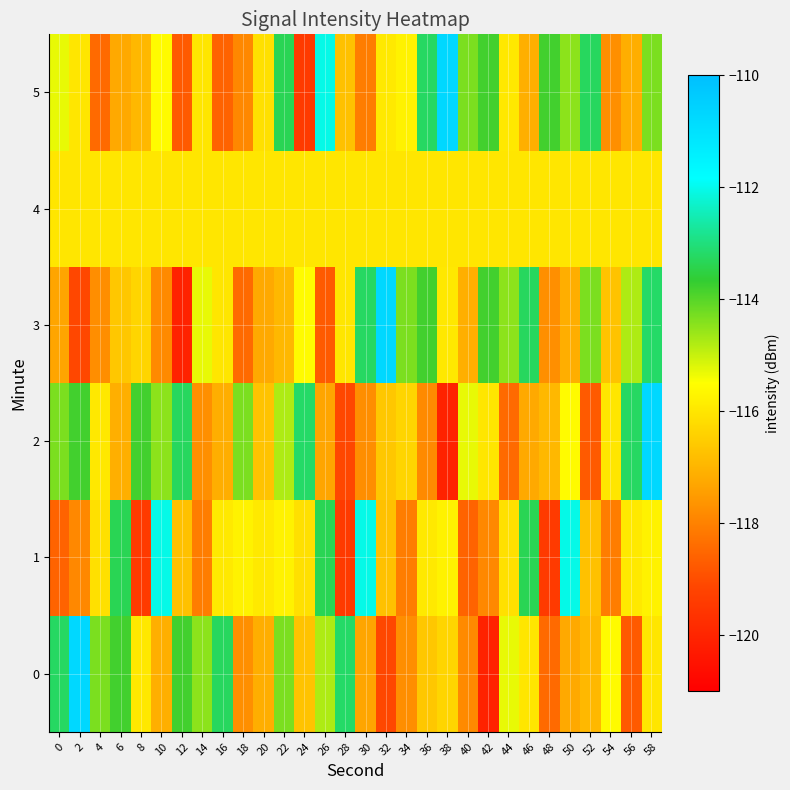

Reading left to right, what are all the values shown in this chart?

0: 0=-113.2	2=-110.7	4=-114.3	6=-113.8	8=-116.0	10=-117.1	12=-113.8	14=-114.5	16=-113.3	18=-117.7	20=-117.2	22=-114.3	24=-116.7	26=-114.8	28=-113.2	30=-117.3	32=-119.1	34=-117.8	36=-116.6	38=-116.4	40=-117.8	42=-120.1	44=-115.3	46=-116.0	48=-118.5	50=-117.2	52=-116.9	54=-115.6	56=-118.8	58=-116.0
1: 0=-118.6	2=-117.9	4=-116.1	6=-113.4	8=-119.4	10=-112.1	12=-116.8	14=-118.1	16=-115.9	18=-115.7	20=-115.9	22=-115.7	24=-116.1	26=-113.4	28=-119.4	30=-112.1	32=-116.8	34=-118.1	36=-115.9	38=-115.7	40=-118.6	42=-117.9	44=-116.1	46=-113.4	48=-119.4	50=-112.1	52=-116.8	54=-118.1	56=-115.9	58=-115.7
2: 0=-114.3	2=-113.8	4=-116.0	6=-117.1	8=-113.8	10=-114.5	12=-113.3	14=-117.7	16=-117.2	18=-114.3	20=-116.7	22=-114.8	24=-113.2	26=-117.3	28=-119.1	30=-117.8	32=-116.6	34=-116.4	36=-117.8	38=-120.1	40=-115.3	42=-116.0	44=-118.5	46=-117.2	48=-116.9	50=-115.6	52=-118.8	54=-116.0	56=-113.2	58=-110.7
3: 0=-117.3	2=-119.1	4=-117.8	6=-116.6	8=-116.4	10=-117.8	12=-120.1	14=-115.3	16=-116.0	18=-118.5	20=-117.2	22=-116.9	24=-115.6	26=-118.8	28=-116.0	30=-113.2	32=-110.7	34=-114.3	36=-113.8	38=-116.0	40=-117.1	42=-113.8	44=-114.5	46=-113.3	48=-117.7	50=-117.2	52=-114.3	54=-116.7	56=-114.8	58=-113.2
4: 0=-116.0	2=-116.0	4=-116.0	6=-116.0	8=-116.0	10=-116.0	12=-116.0	14=-116.0	16=-116.0	18=-116.0	20=-116.0	22=-116.0	24=-116.0	26=-116.0	28=-116.0	30=-116.0	32=-116.0	34=-116.0	36=-116.0	38=-116.0	40=-116.0	42=-116.0	44=-116.0	46=-116.0	48=-116.0	50=-116.0	52=-116.0	54=-116.0	56=-116.0	58=-116.0
5: 0=-115.3	2=-116.0	4=-118.5	6=-117.2	8=-116.9	10=-115.6	12=-118.8	14=-116.0	16=-118.6	18=-117.9	20=-116.1	22=-113.4	24=-119.4	26=-112.1	28=-116.8	30=-118.1	32=-115.9	34=-115.7	36=-113.2	38=-110.7	40=-114.3	42=-113.8	44=-116.0	46=-117.1	48=-113.8	50=-114.5	52=-113.3	54=-117.7	56=-117.2	58=-114.3